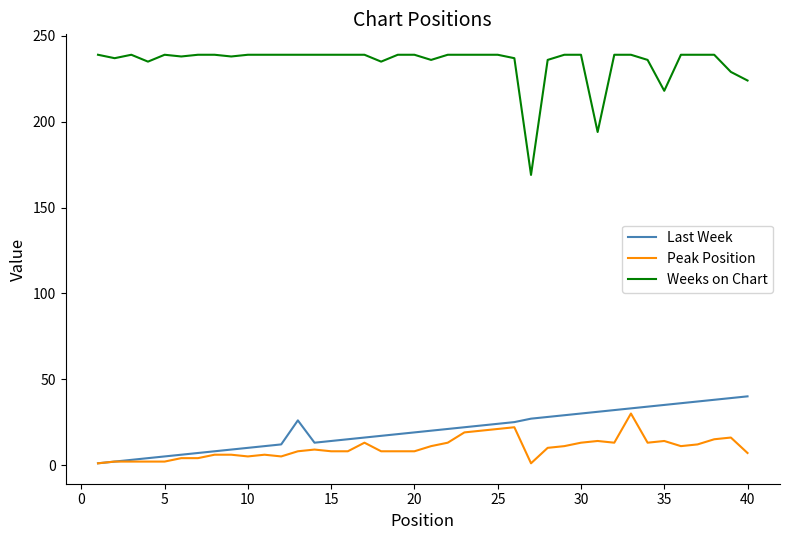

Which series has the widest spread of values?

Weeks on Chart